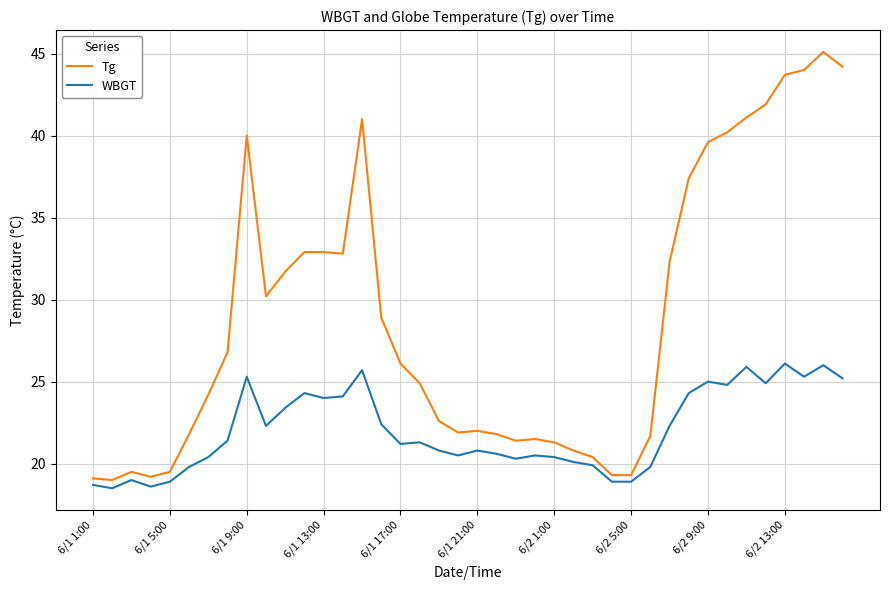

What is the minimum value shown in the chart?

18.5